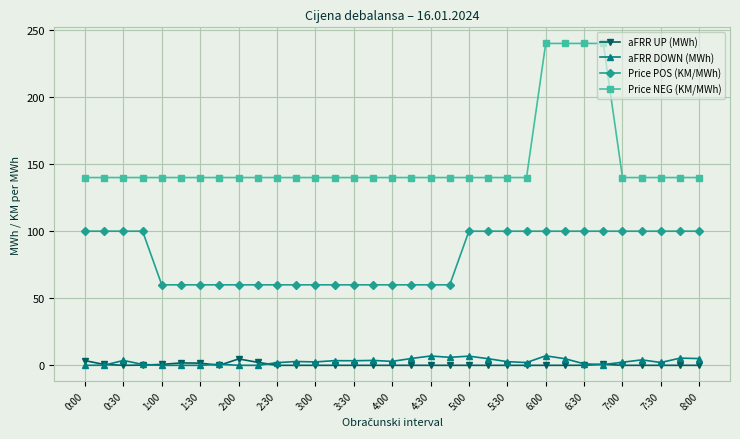

True or false: aFRR DOWN (MWh) and Price NEG (KM/MWh) intersect in this chart.

False